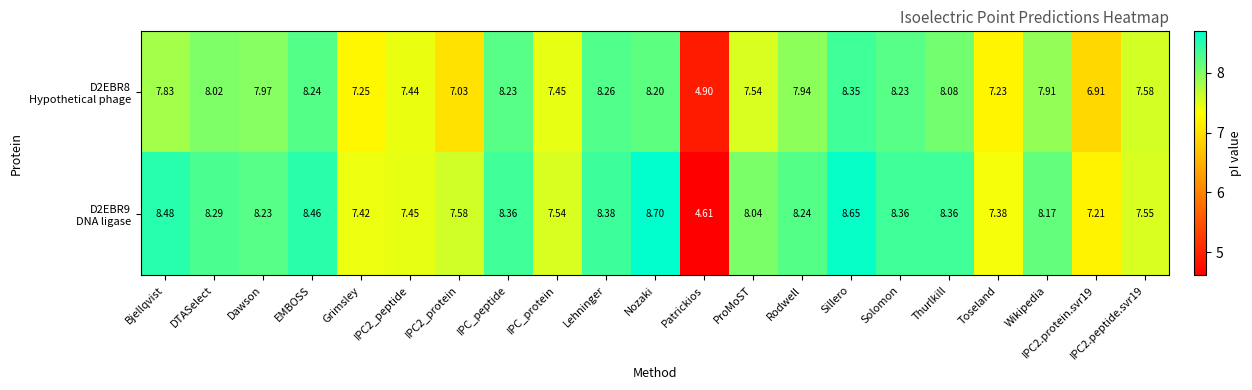

Which label corresponds to the largest value in the chart?

Nozaki